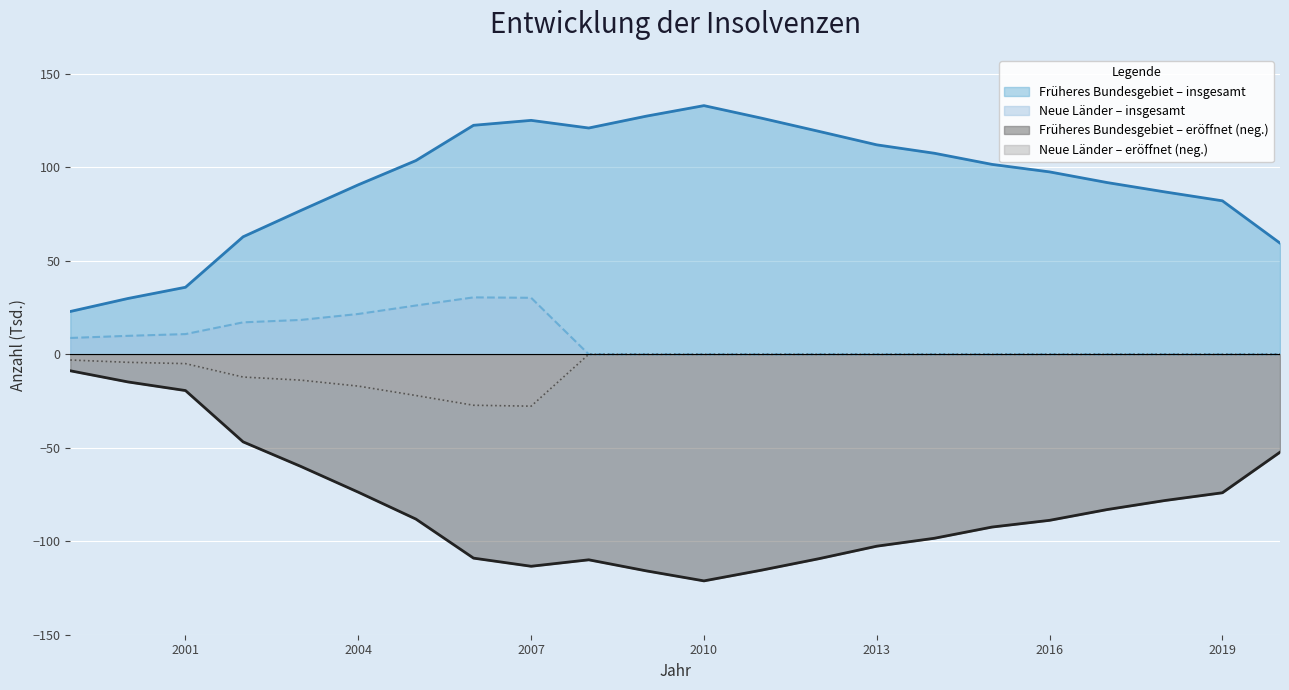

Which category has the highest value in the Neue Länder – eröffnet series?

2008